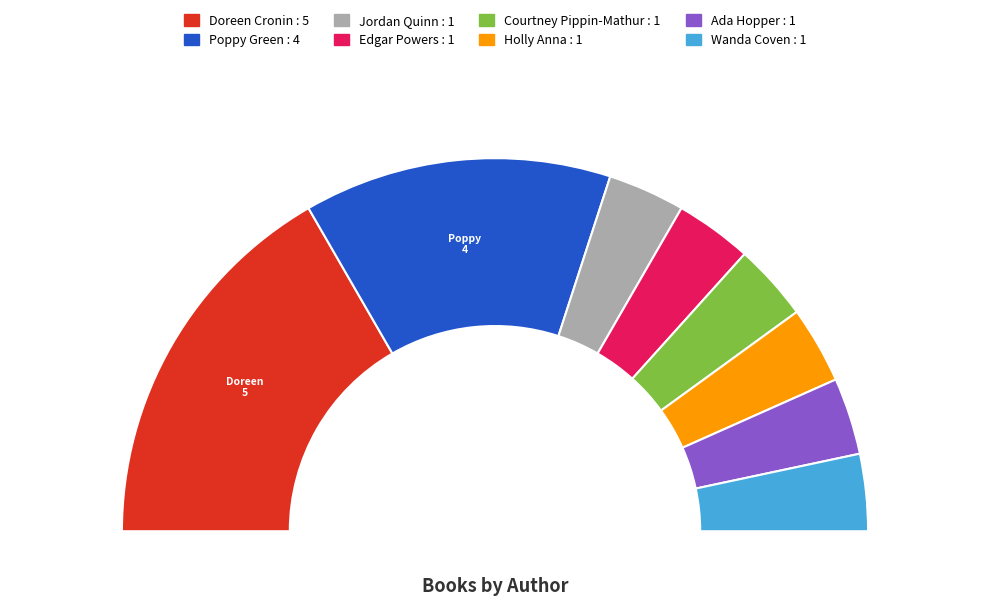

Which category has the biggest portion of the pie?

Doreen Cronin